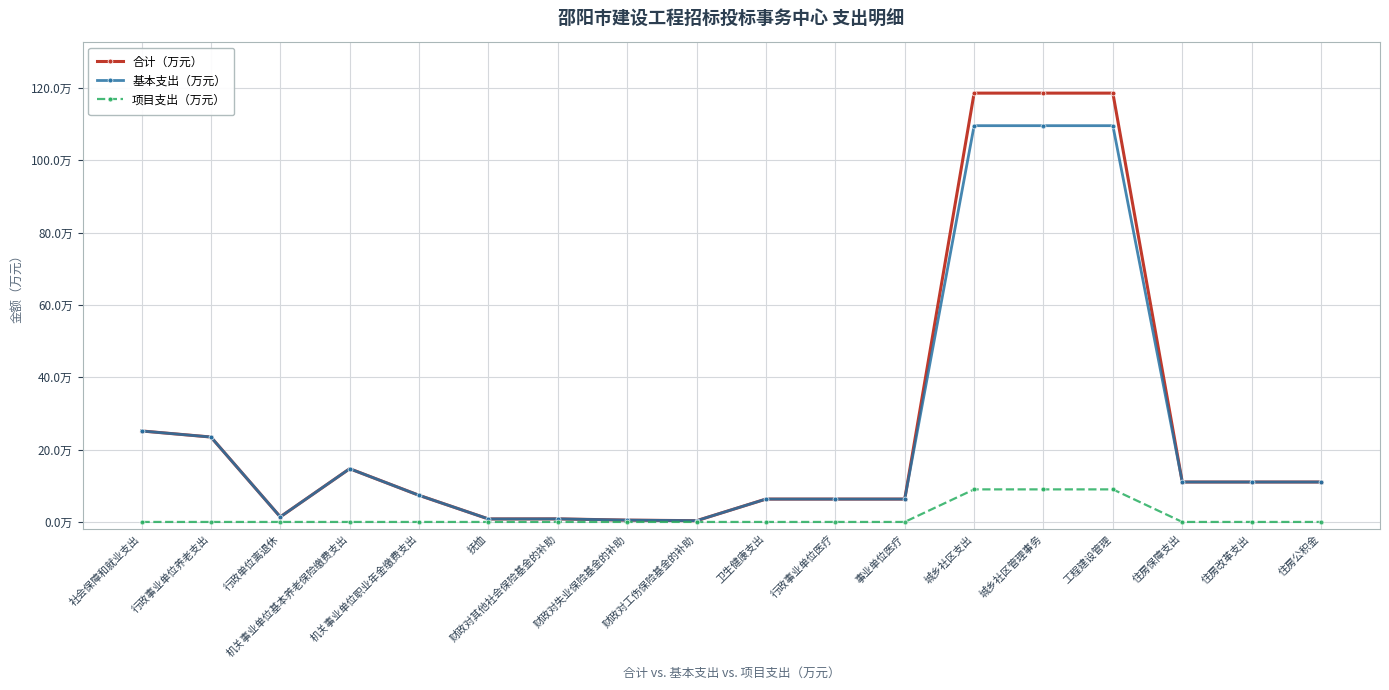

What are all the series names shown in the legend?

合计（万元）, 基本支出（万元）, 项目支出（万元）